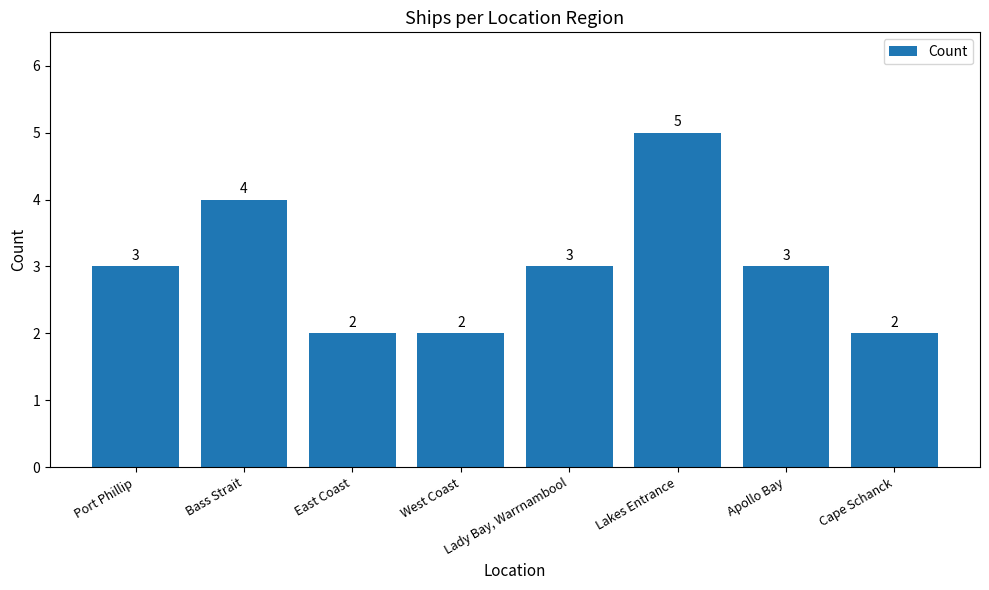

Reading left to right, what are all the values shown in this chart?

3	4	2	2	3	5	3	2